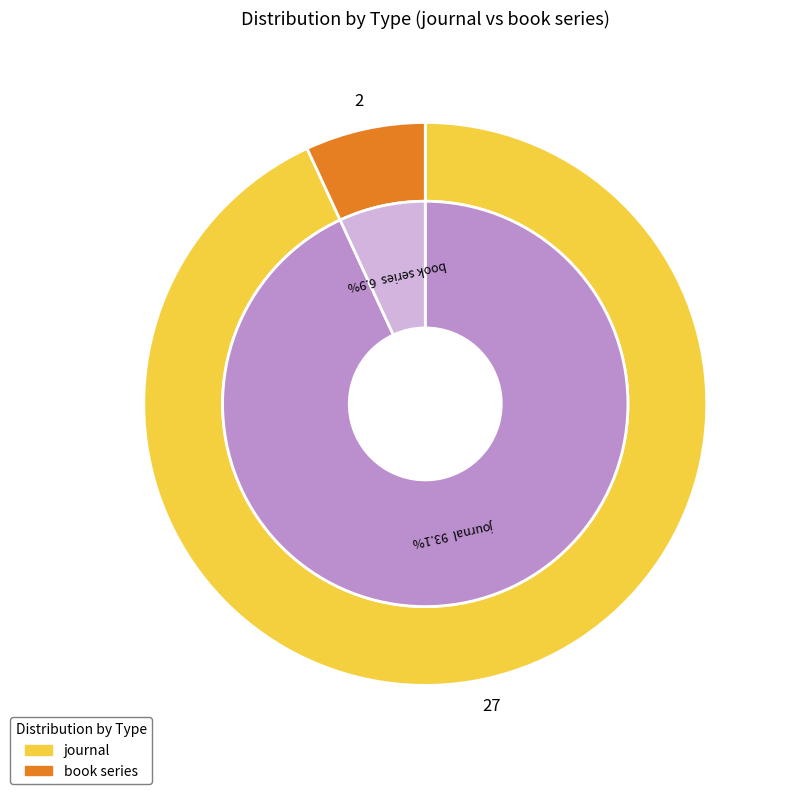

To the nearest percent, what is the difference between the journal and book series slice percentages?

86%